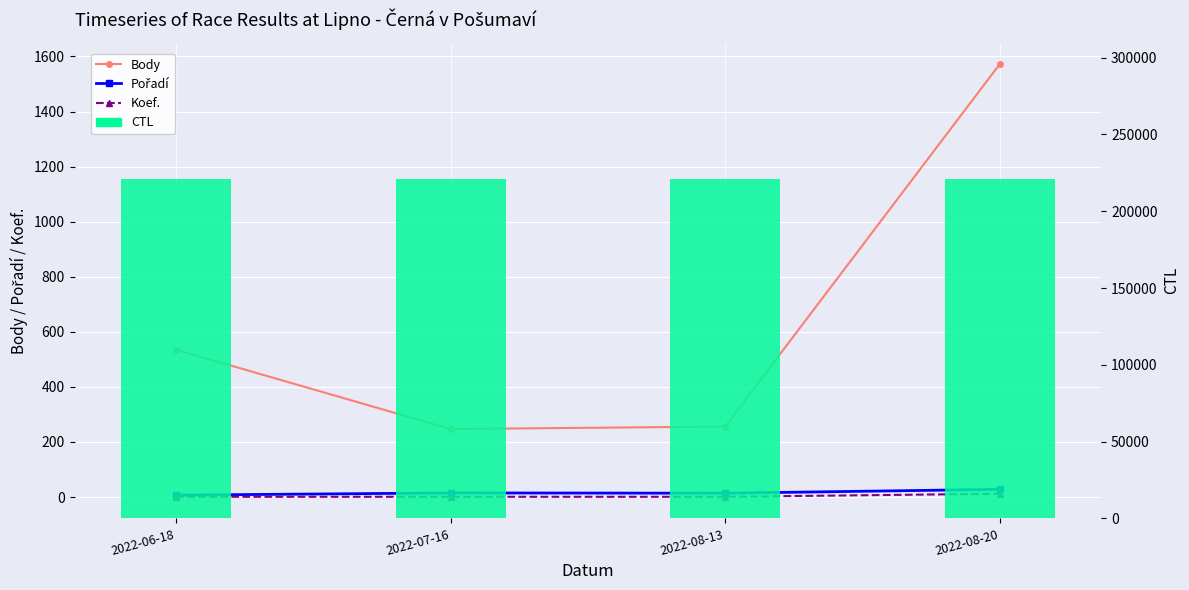

What is the label of the 3rd bar from the left?

2022-08-13